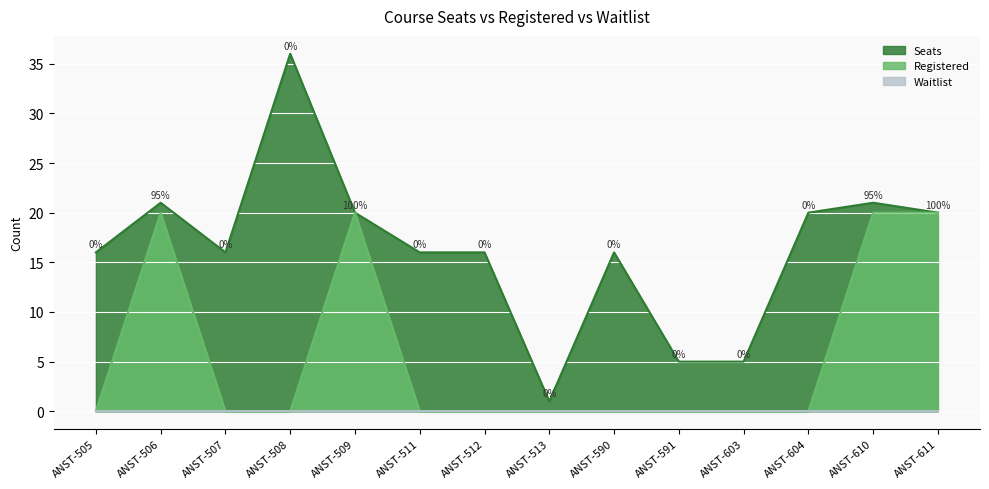

The Seats series shows 5 at ANST-591. True or false?

True